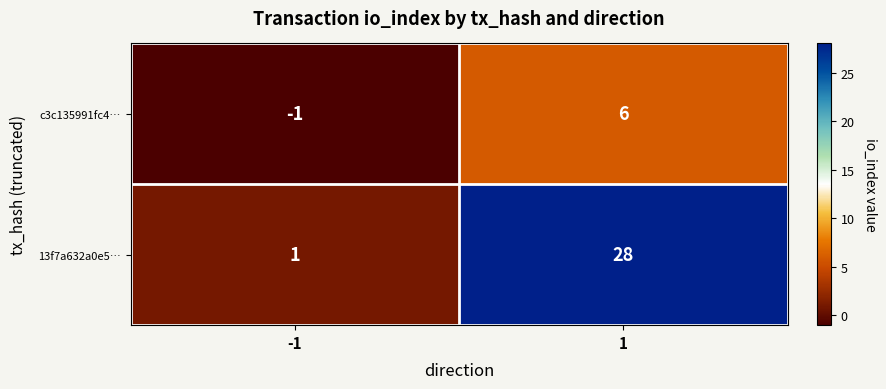

Reading left to right, list all the values displayed in this chart.

c3c135991fc4…: -1=-1	1=6
13f7a632a0e5…: -1=1	1=28